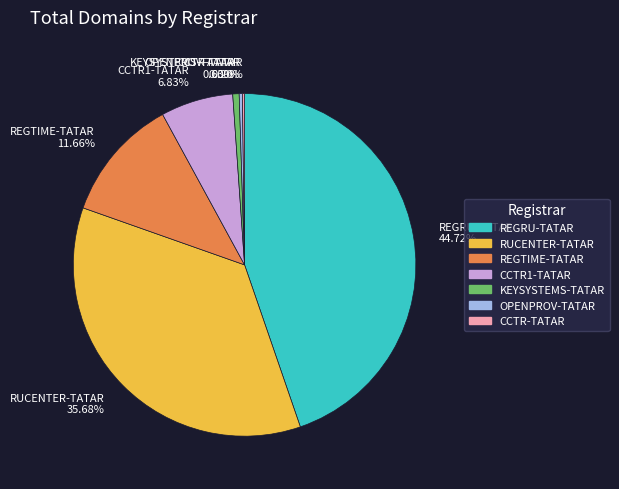

Which category has the biggest portion of the pie?

REGRU-TATAR